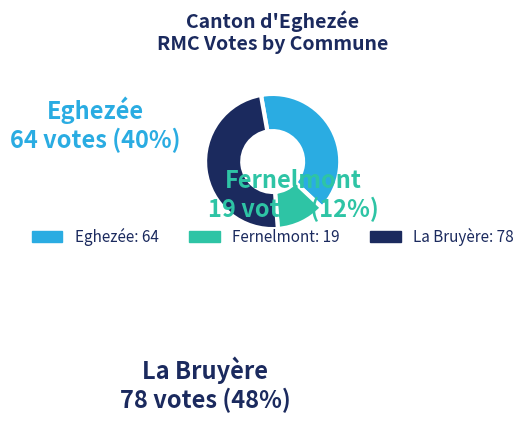

Between Eghezée and La Bruyère, which is larger?

La Bruyère